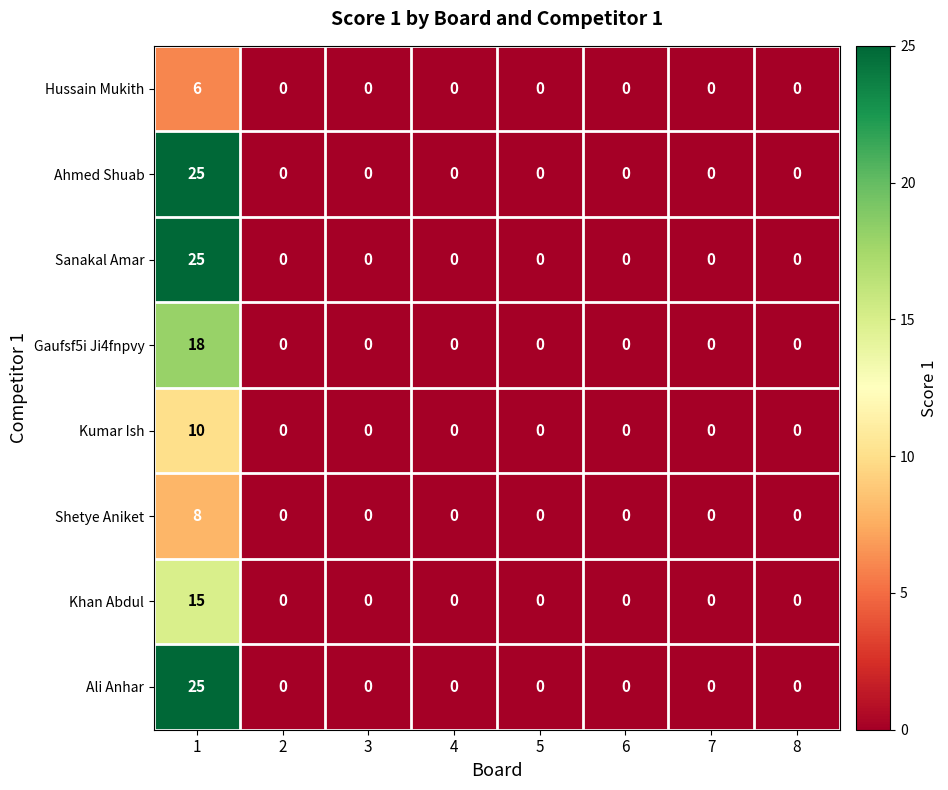

The Kumar Ish series shows 0 at 6. True or false?

True